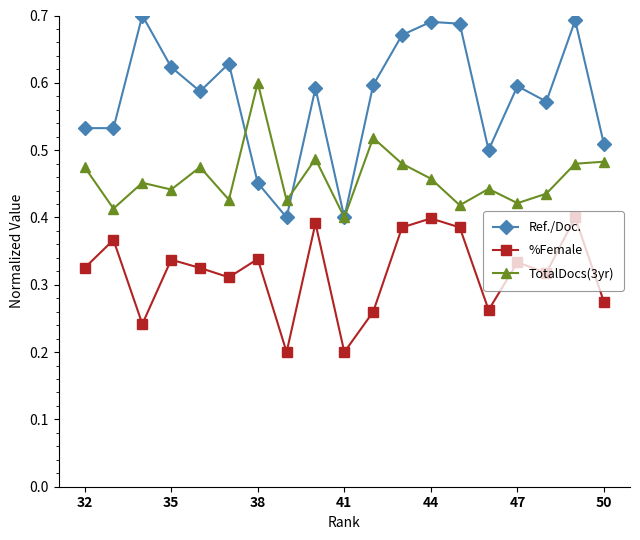

Which series has the largest range (max minus min)?

Ref./Doc.